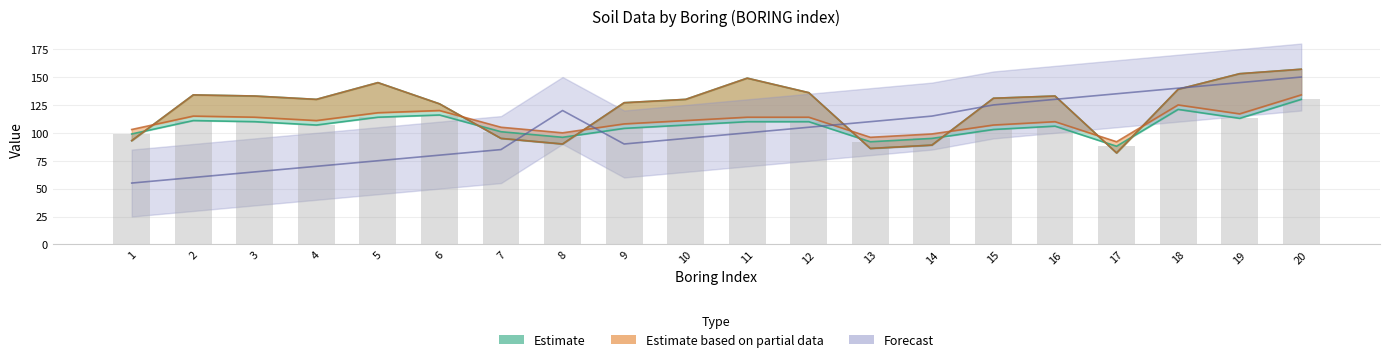

The value of BORING at 1 is 32. True or false?

False